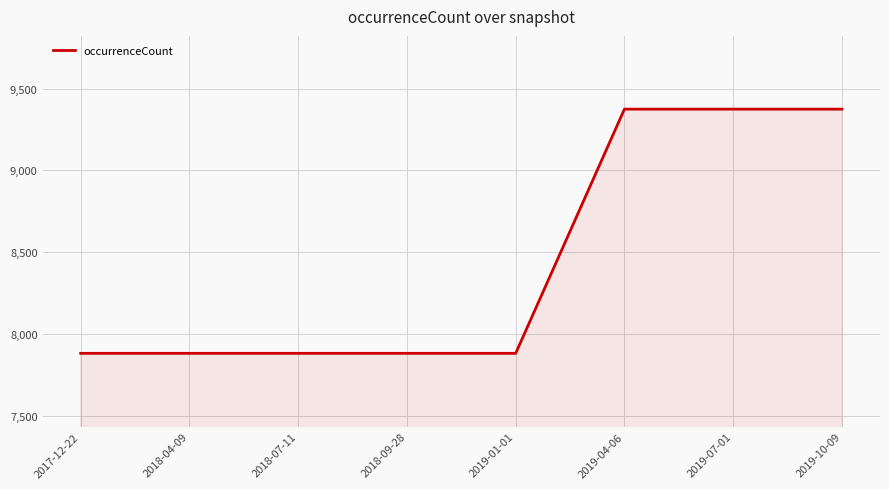

Reading left to right, list all the values displayed in this chart.

7882	7882	7882	7882	7882	9374	9374	9374